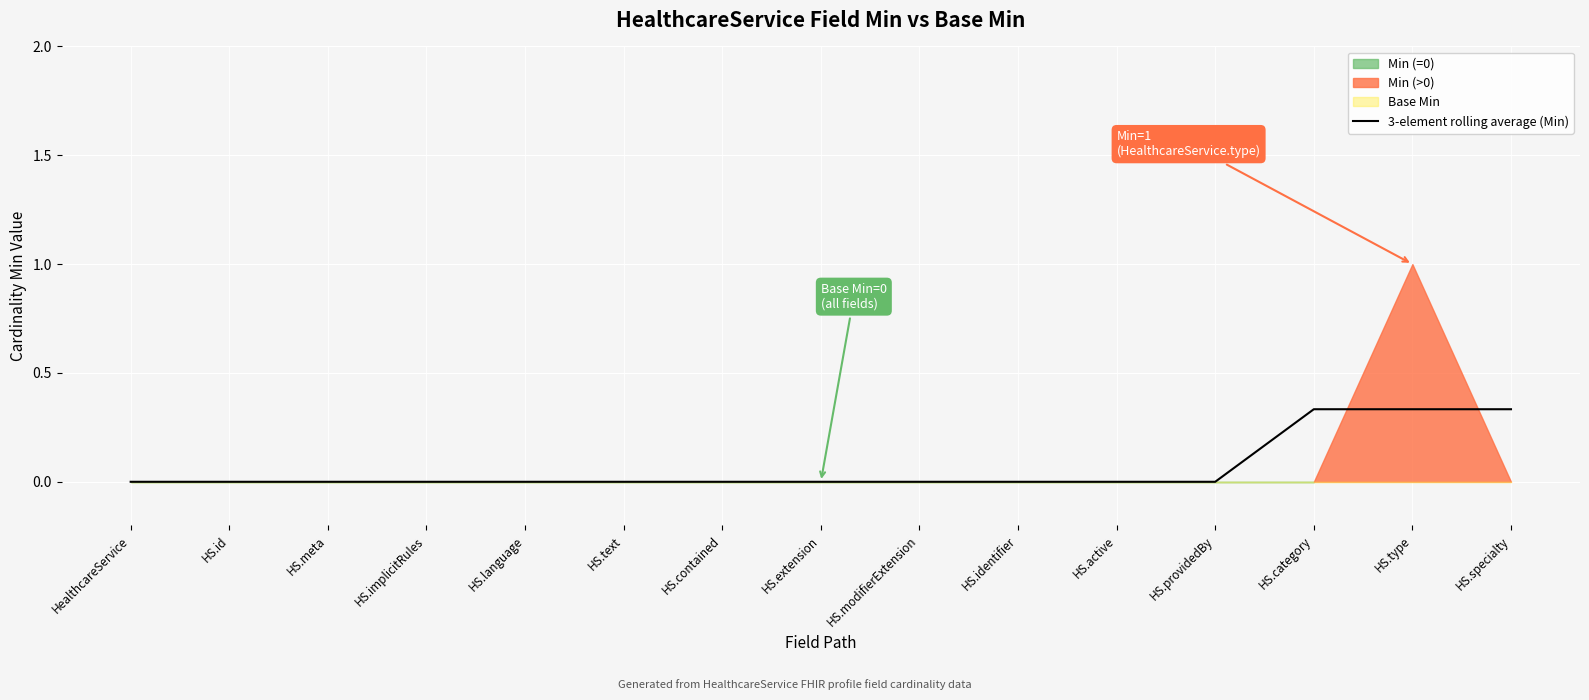

What is the sum of all values?

1.0